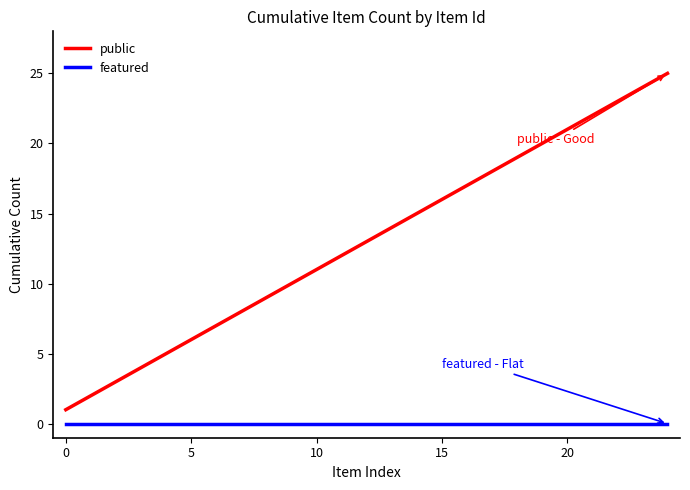

Rank the series by their average value, from lowest to highest.

featured, public